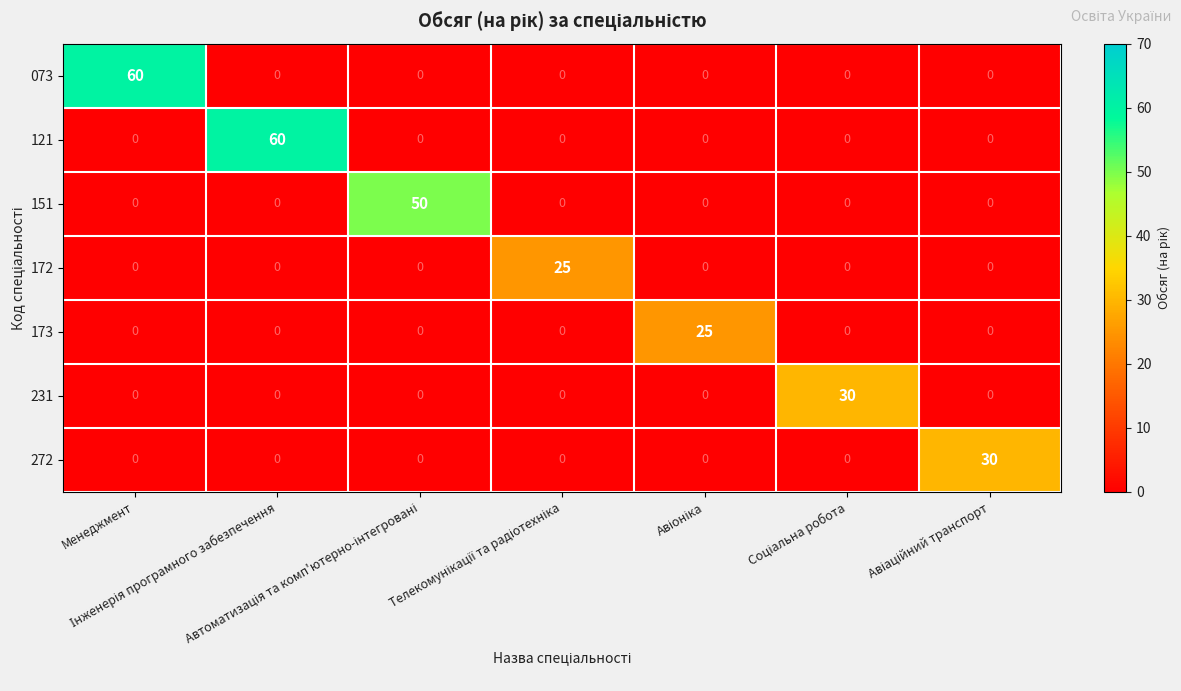

What is the average value of the 151 series?

7